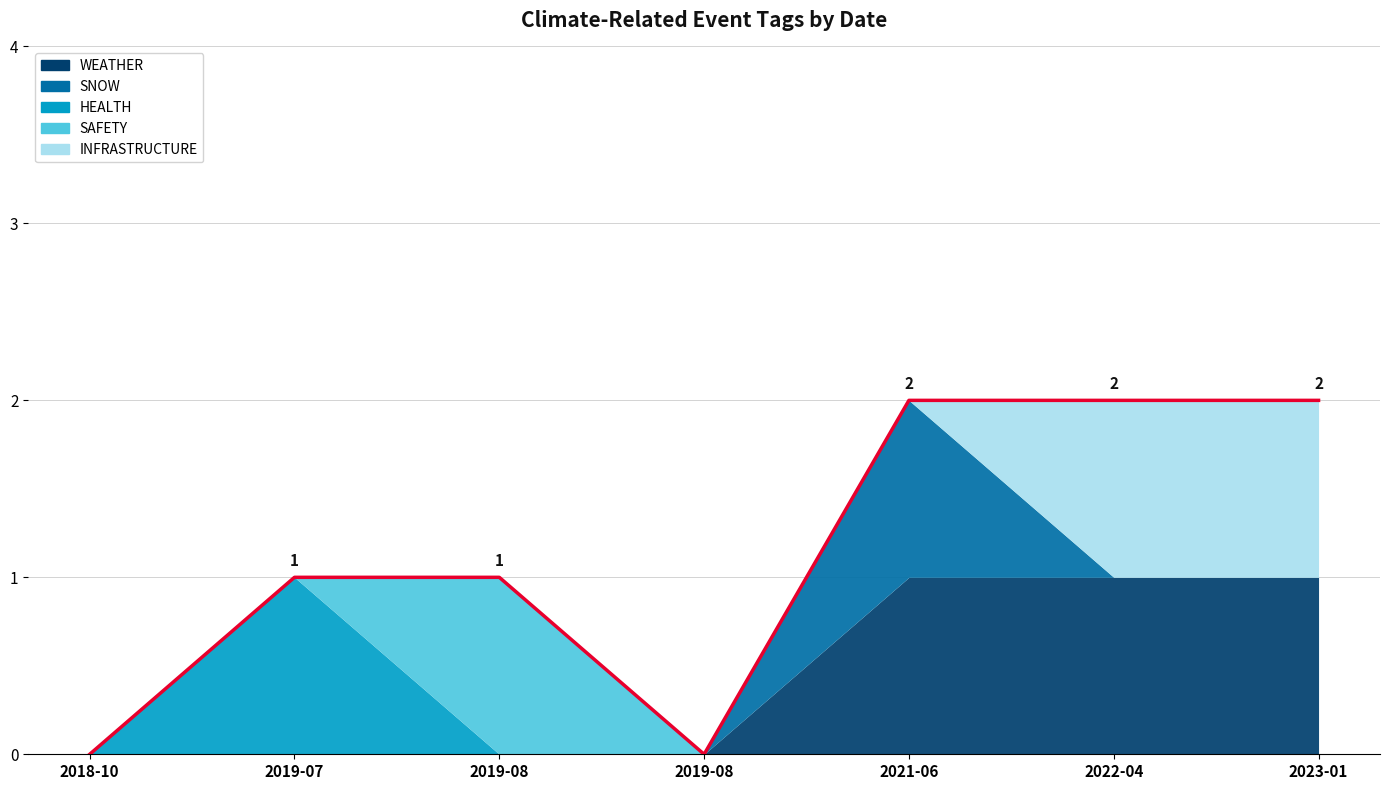

Is it true that SNOW equals 0 at 2019-08-12?

True